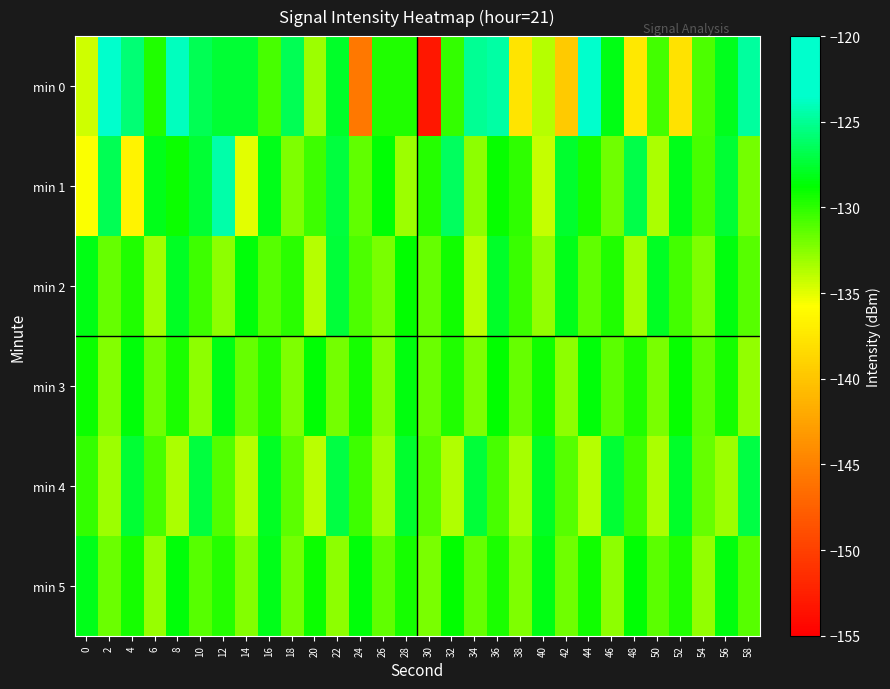

Reading right to left, what are all the values shown in this chart?

min 0: 58=-124.7	56=-128.0	54=-130.9	52=-137.8	50=-130.7	48=-137.4	46=-128.2	44=-123.2	42=-139.6	40=-133.7	38=-137.7	36=-124.5	34=-124.9	32=-130.2	30=-153.2	28=-129.7	26=-129.7	24=-145.6	22=-127.7	20=-133.0	18=-126.6	16=-130.8	14=-127.4	12=-127.4	10=-126.7	8=-123.9	6=-129.7	4=-125.8	2=-122.1	0=-134.5
min 1: 58=-132.0	56=-127.4	54=-130.7	52=-128.1	50=-133.4	48=-126.9	46=-131.8	44=-129.3	42=-127.6	40=-134.2	38=-130.1	36=-128.9	34=-132.7	32=-126.3	30=-129.8	28=-133.1	26=-128.7	24=-131.4	22=-127.2	20=-130.5	18=-132.2	16=-128.1	14=-135.0	12=-124.4	10=-127.4	8=-129.1	6=-128.2	4=-136.6	2=-126.6	0=-135.6
min 2: 58=-131.2	56=-128.4	54=-132.2	52=-130.6	50=-127.9	48=-133.3	46=-129.6	44=-131.4	42=-128.2	40=-132.8	38=-130.3	36=-127.7	34=-133.9	32=-129.2	30=-131.6	28=-128.8	26=-132.1	24=-130.9	22=-127.3	20=-133.7	18=-129.9	16=-131.1	14=-128.5	12=-132.6	10=-130.4	8=-127.8	6=-133.2	4=-129.7	2=-131.5	0=-128.3
min 3: 58=-132.8	56=-129.4	54=-131.4	52=-128.9	50=-132.1	48=-129.7	46=-131.3	44=-128.5	42=-132.6	40=-129.2	38=-131.5	36=-128.8	34=-132.3	32=-129.6	30=-131.7	28=-128.4	26=-132.5	24=-129.3	22=-131.9	20=-128.7	18=-132.2	16=-129.8	14=-131.6	12=-128.3	10=-132.7	8=-129.5	6=-131.8	4=-128.6	2=-132.4	0=-129.1
min 4: 58=-127.0	56=-133.0	54=-131.5	52=-127.7	50=-133.5	48=-130.4	46=-127.4	44=-133.8	42=-131.2	40=-127.9	38=-133.3	36=-130.7	34=-127.3	32=-133.6	30=-131.1	28=-127.6	26=-133.2	24=-130.5	22=-127.1	20=-133.9	18=-131.3	16=-127.8	14=-133.7	12=-131.0	10=-127.2	8=-133.4	6=-130.8	4=-127.5	2=-133.1	0=-130.2
min 5: 58=-131.1	56=-128.4	54=-132.8	52=-129.6	50=-131.3	48=-128.7	46=-132.6	44=-129.2	42=-131.8	40=-128.3	38=-132.3	36=-129.5	34=-131.6	32=-128.8	30=-132.1	28=-129.3	26=-131.4	24=-128.6	22=-132.7	20=-129.1	18=-131.9	16=-128.2	14=-132.4	12=-129.8	10=-131.2	8=-128.5	6=-132.9	4=-129.4	2=-131.7	0=-128.1